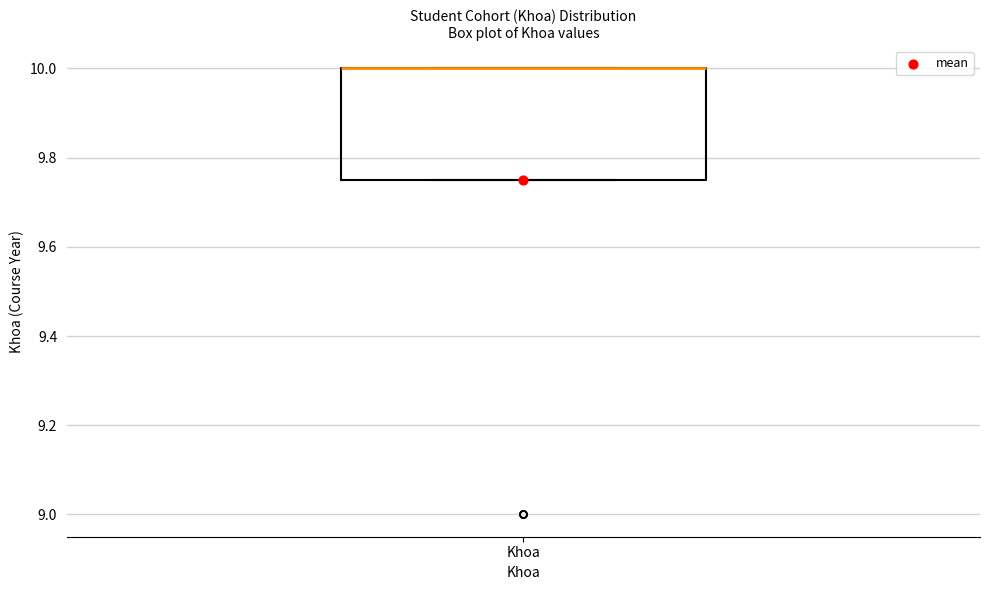

Read this box plot against the y-axis: the position of the median line, the range covered by the box, and the ends of both whiskers. The values are not printed on the chart, so give them approximately, as read against the axis.

median 10.00 (drawn on the box's upper edge), box 9.76 to 10.00, whiskers 9.76 to 10.00